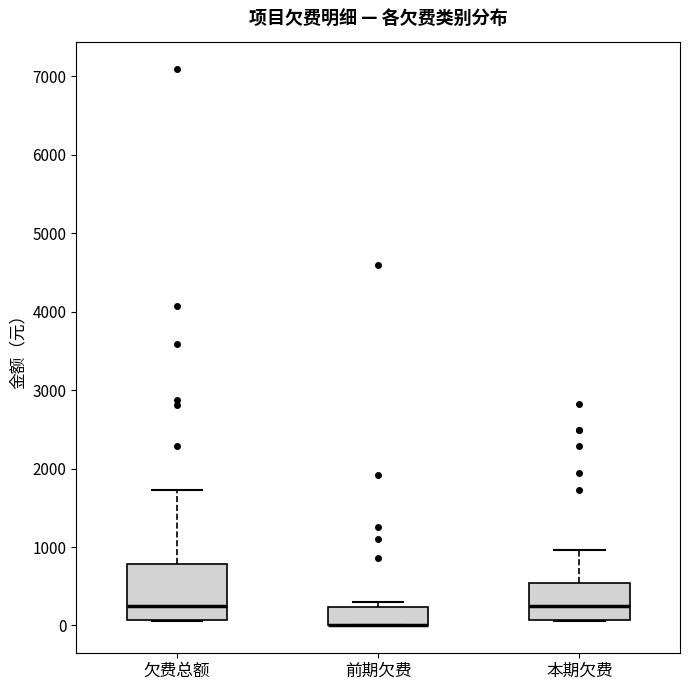

Where is the upper edge of the box for 前期欠费 on the y-axis? The values are not printed on the chart, so give them approximately, as read against the axis.

200